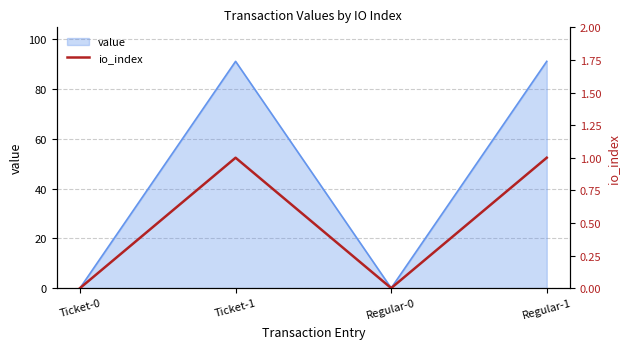

Count the number of categories in the chart.

4